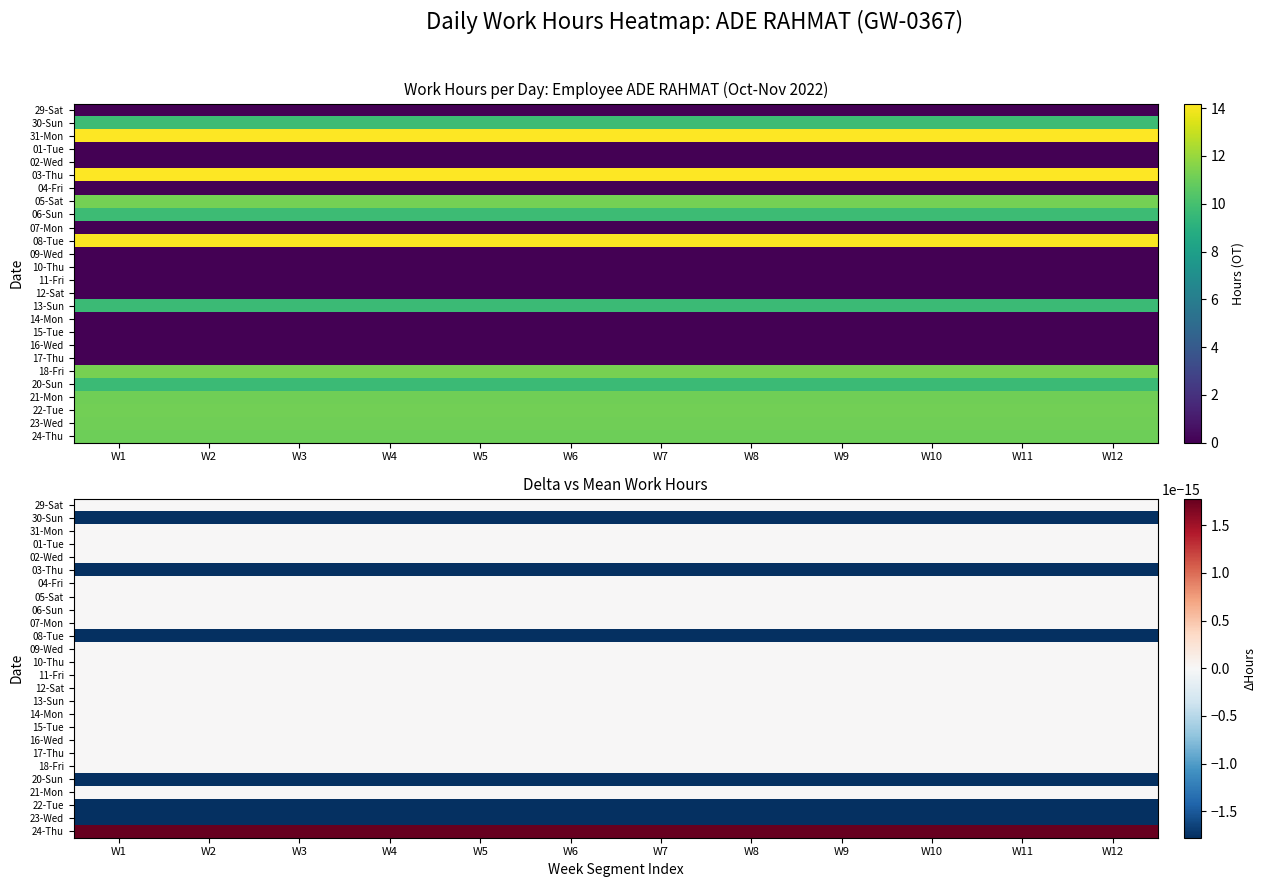

True or false: 12-Sat has a value of 0.0 at 6.

True